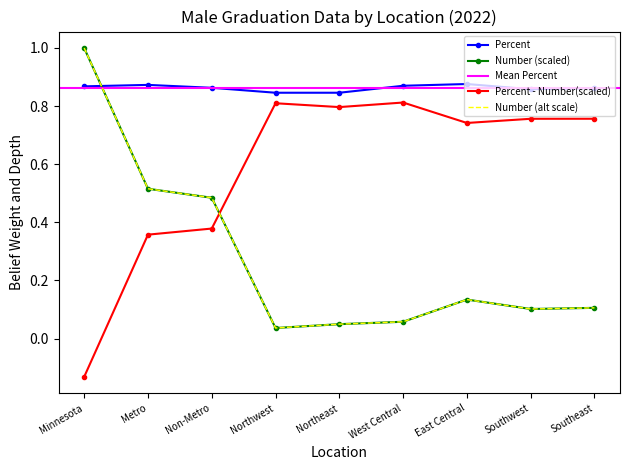

What is the value of the Percent point at the 9th from the left?

0.9